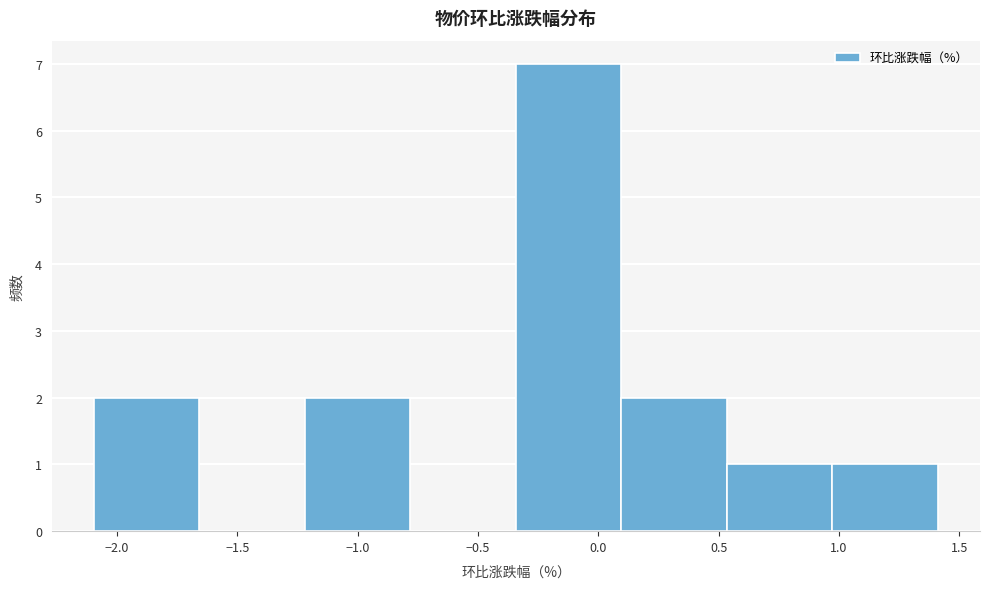

Reading left to right, list every bar in this chart as the range it spans on the x-axis followed by its height. Neither the bar edges nor the heights are printed on the chart, so give them approximately, as read against the axes.

-2.10 to -1.65: 2
-1.65 to -1.20: 0
-1.20 to -0.80: 2
-0.80 to -0.35: 0
-0.35 to 0.10: 7
0.10 to 0.55: 2
0.55 to 0.95: 1
0.95 to 1.40: 1